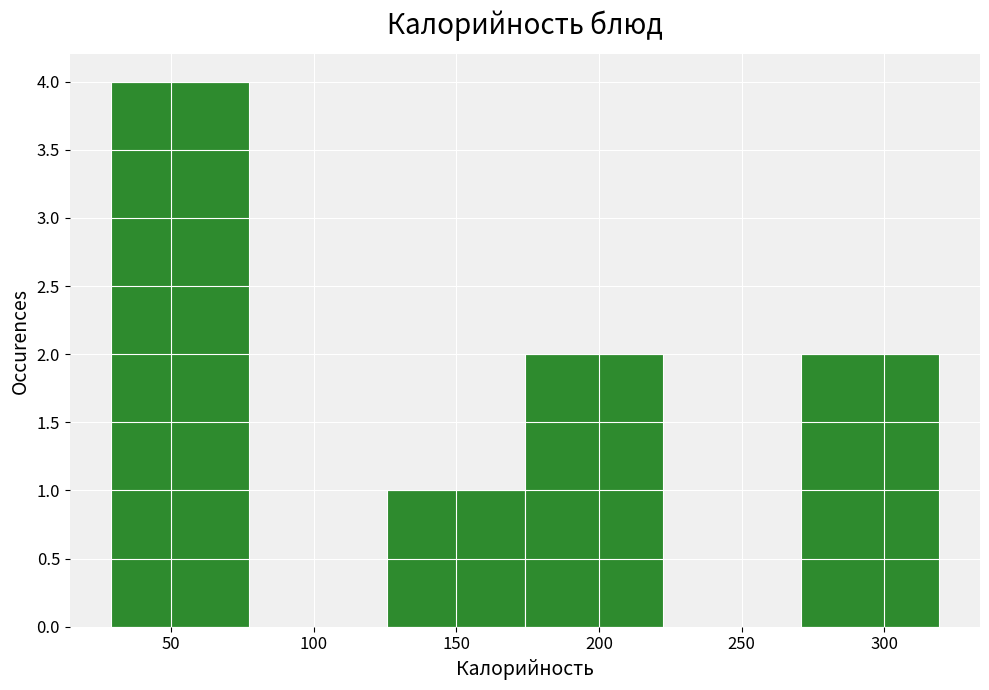

What is the height of the bar covering 30 to 75 on the x-axis? Neither the bar edges nor the heights are printed on the chart, so give them approximately, as read against the axes.

4